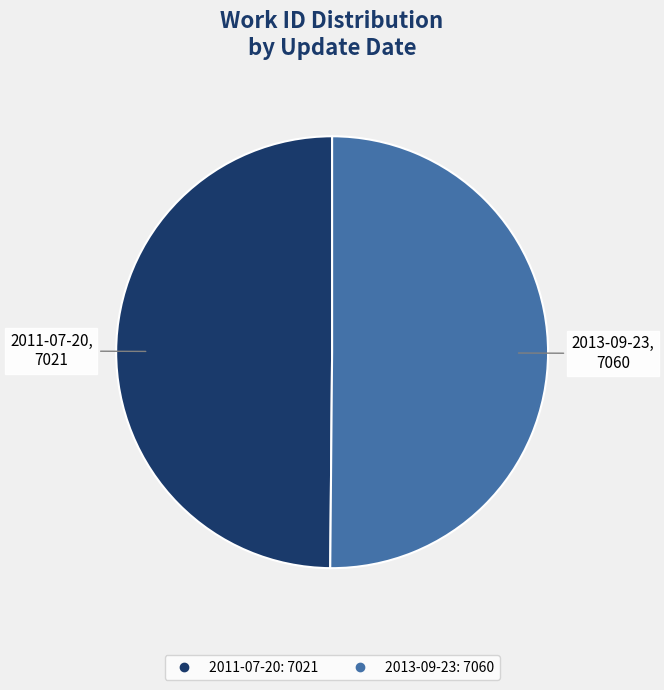

What is the ratio of the value at 2011-07-20 to the value at 2013-09-23?

1.0